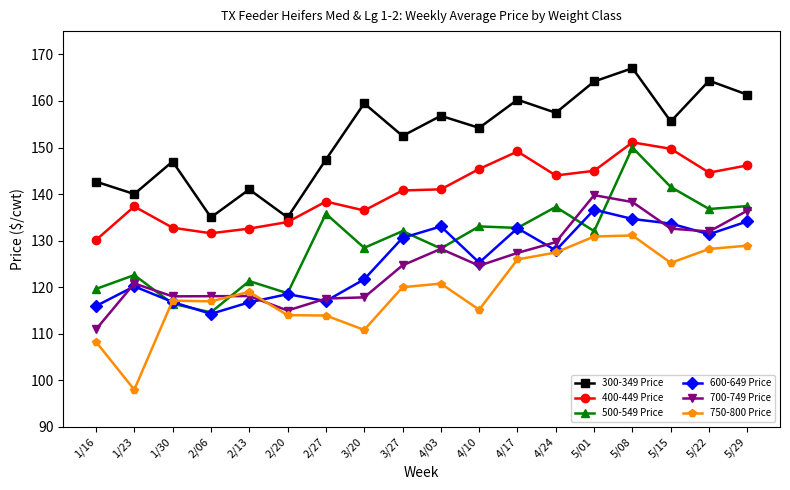

How many lines are shown in the chart?

6